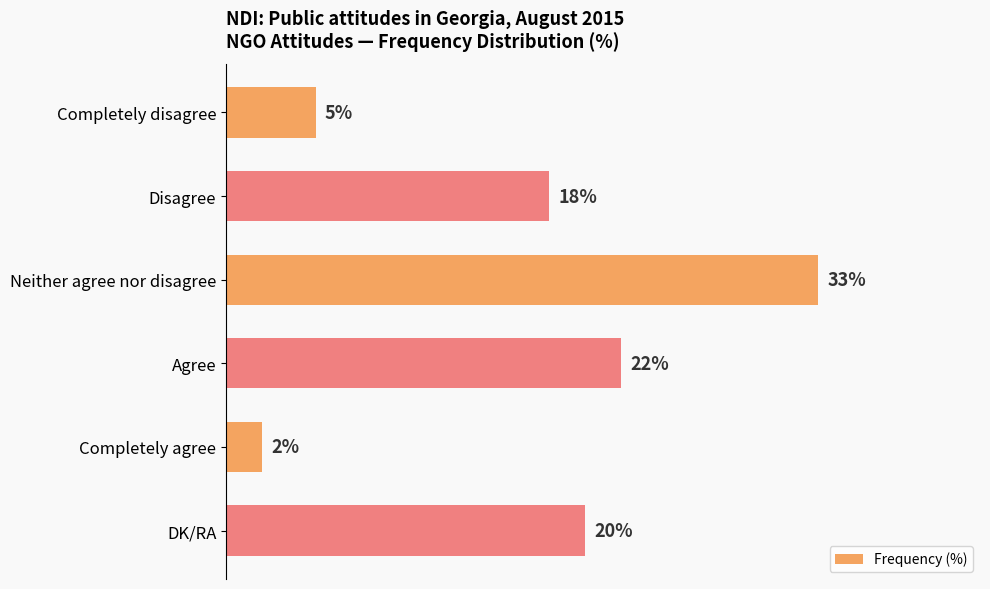

List the labels in order of value, largest first.

Neither agree nor disagree, Agree, DK/RA, Disagree, Completely disagree, Completely agree